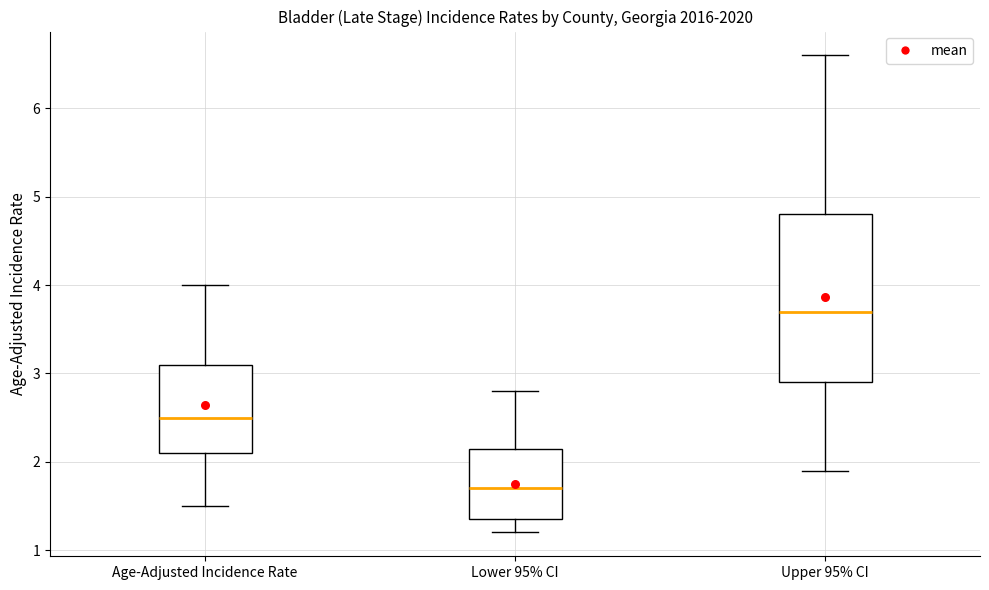

Reading left to right, read every box against the y-axis: the position of its median line, the range the box covers, and the ends of its whiskers. The values are not printed on the chart, so give them approximately, as read against the axis.

Age-Adjusted Incidence Rate: median 2.5, box 2.1 to 3.1, whiskers 1.5 to 4.0
Lower 95% CI: median 1.7, box 1.4 to 2.2, whiskers 1.2 to 2.8
Upper 95% CI: median 3.7, box 2.9 to 4.8, whiskers 1.9 to 6.6